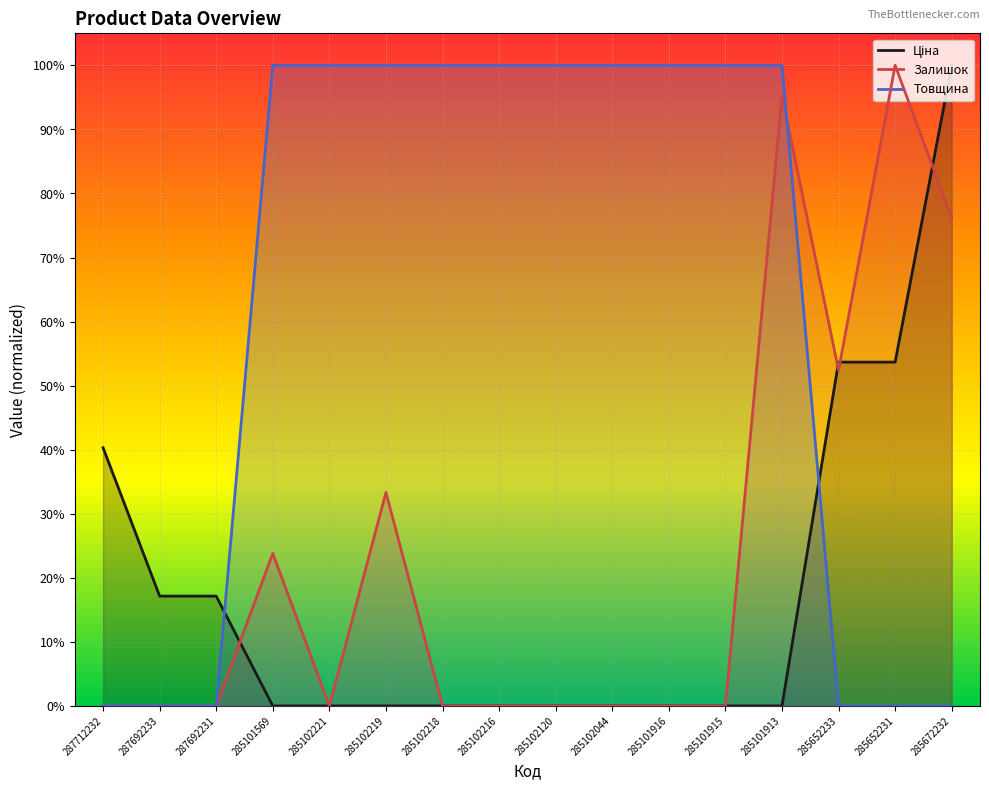

What are all the series names shown in the legend?

Ціна, Залишок, Товщина